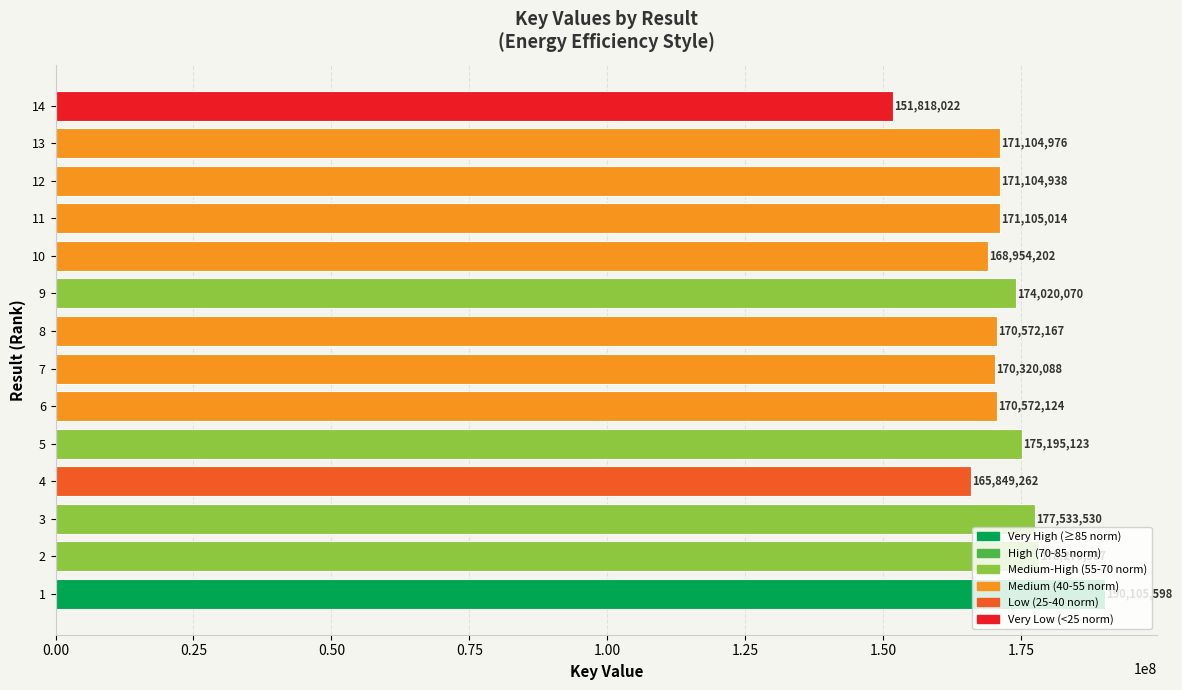

The value at 7 is 40187917. True or false?

False